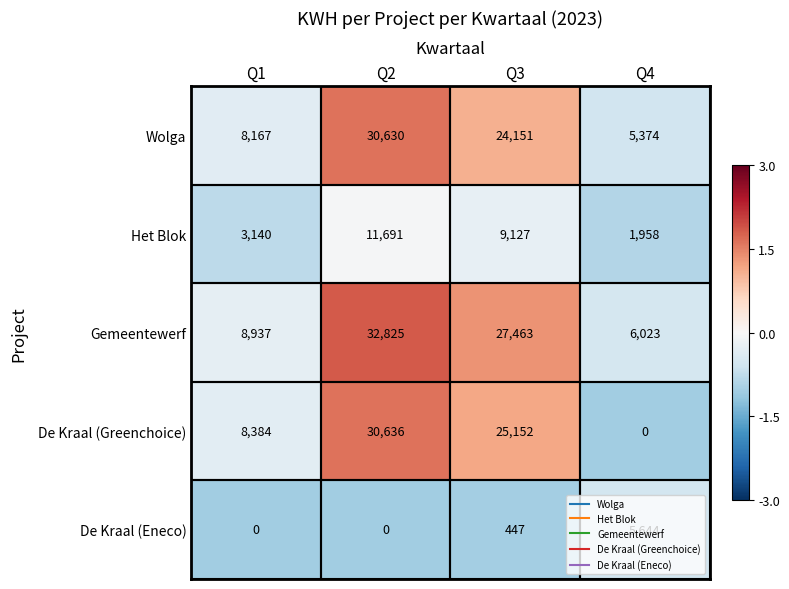

At Q2, list the series in order from largest to smallest.

Gemeentewerf, De Kraal (Greenchoice), Wolga, Het Blok, De Kraal (Eneco)